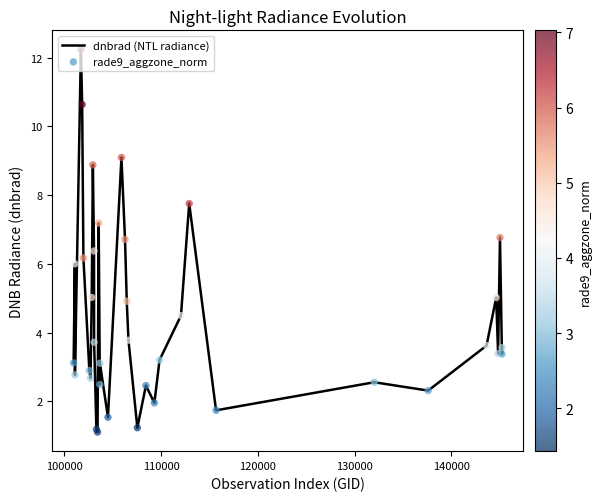

What is the smallest value displayed?

1.1